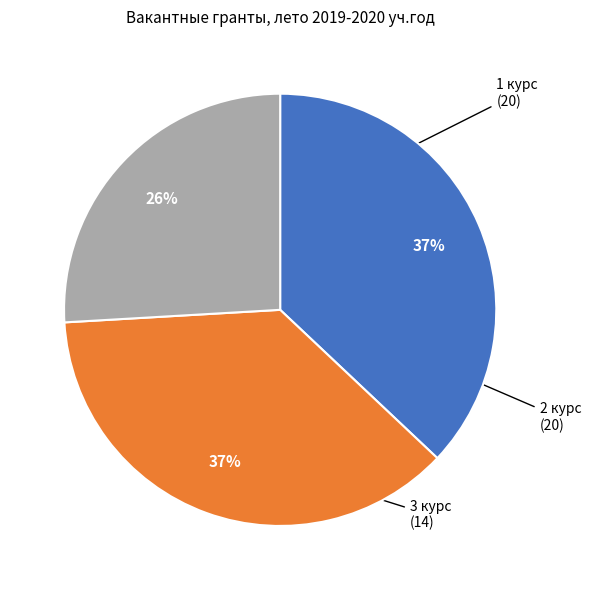

To the nearest percent, what is the difference between the largest and smallest slice percentages?

11%